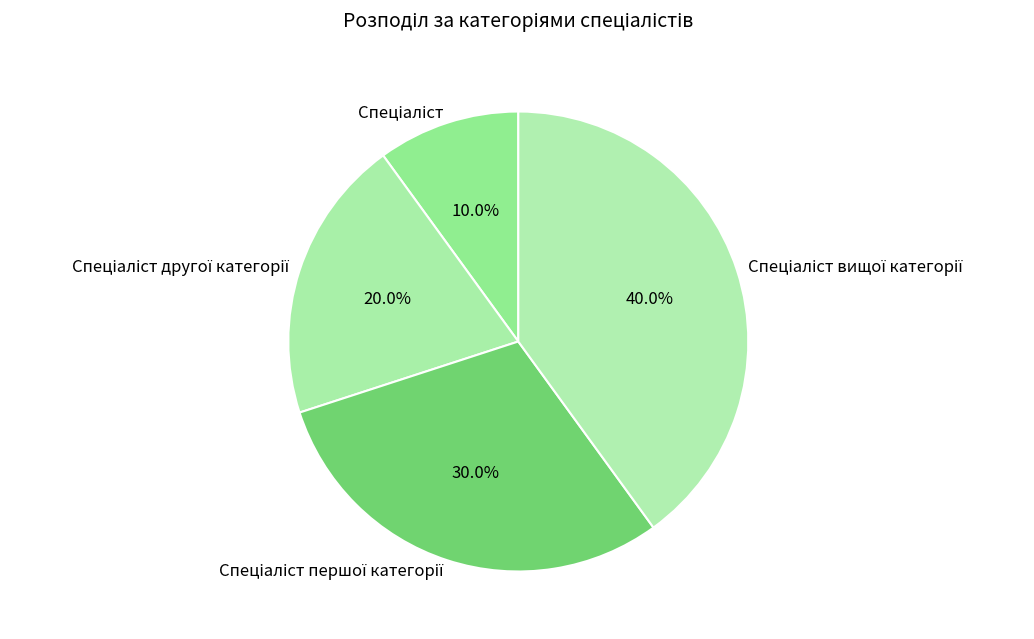

Is there any slice that represents more than half of the pie?

No